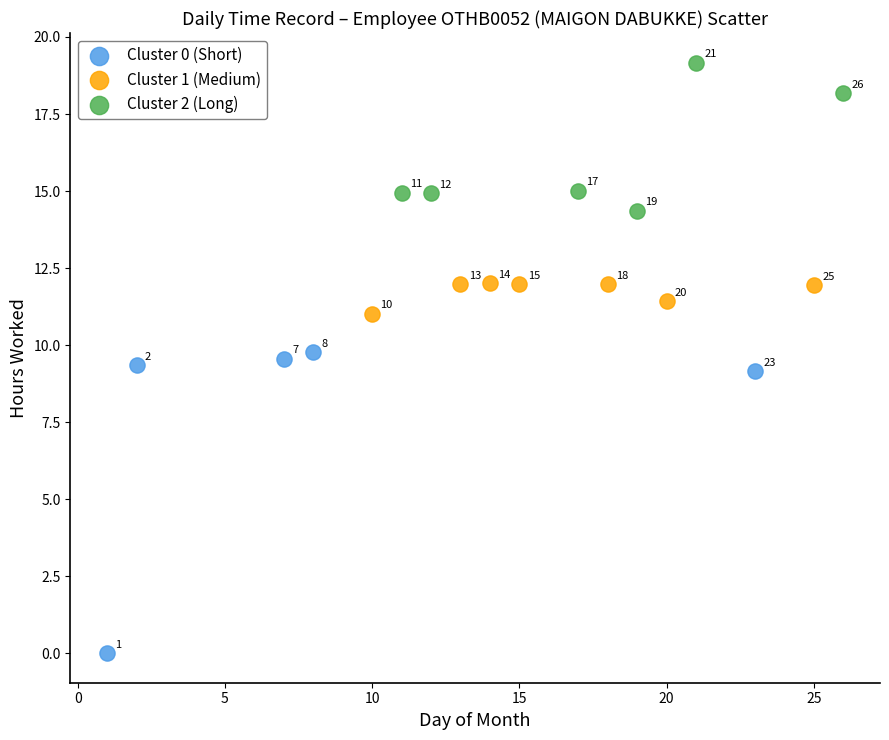

Which series has the widest spread of Y values?

Cluster 0 (Short)